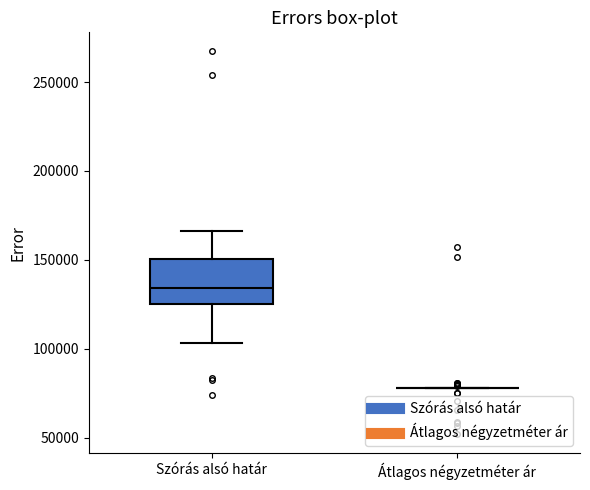

Reading left to right, transcribe this box plot: for each box, give where its median line is, the range the box spans, and where its two whiskers end, as read against the y-axis. The values are not printed on the chart, so give them approximately, as read against the axis.

Szórás alsó határ: median 135000, box 125000 to 150000, whiskers 105000 to 165000
Átlagos négyzetméter ár: box collapsed to a line at 80000, whiskers 80000 to 80000